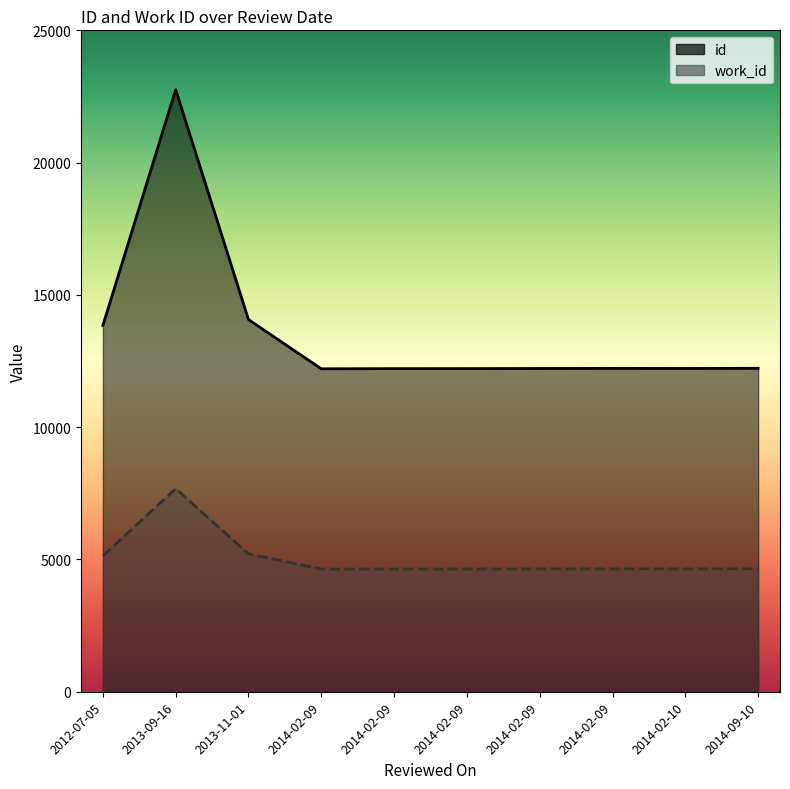

Is the value of work_id at 2014-02-09 greater than the value of id at 2013-09-16?

No